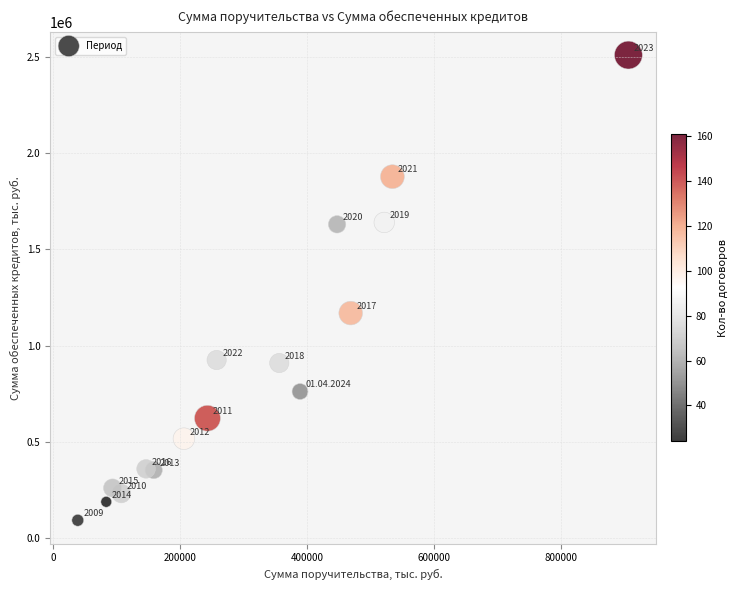

What Y value in the scatter plot is closest to 1301329?

1169100.9